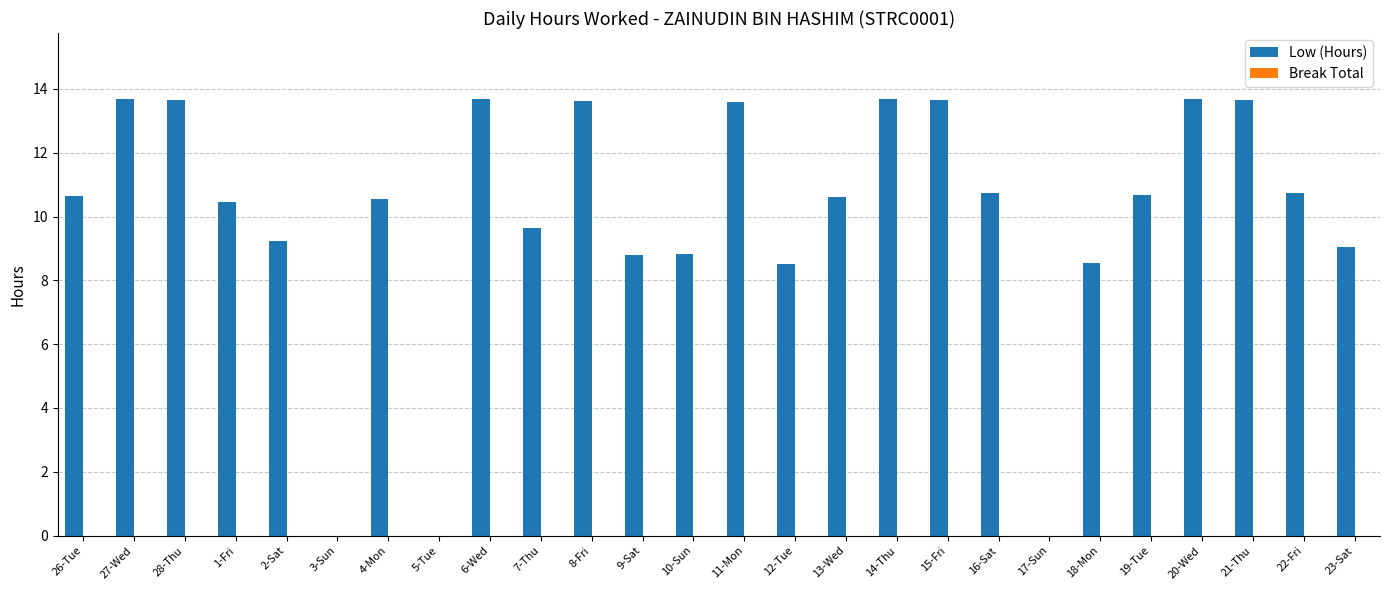

Between 2-Sat and 1-Fri, which is larger?

1-Fri